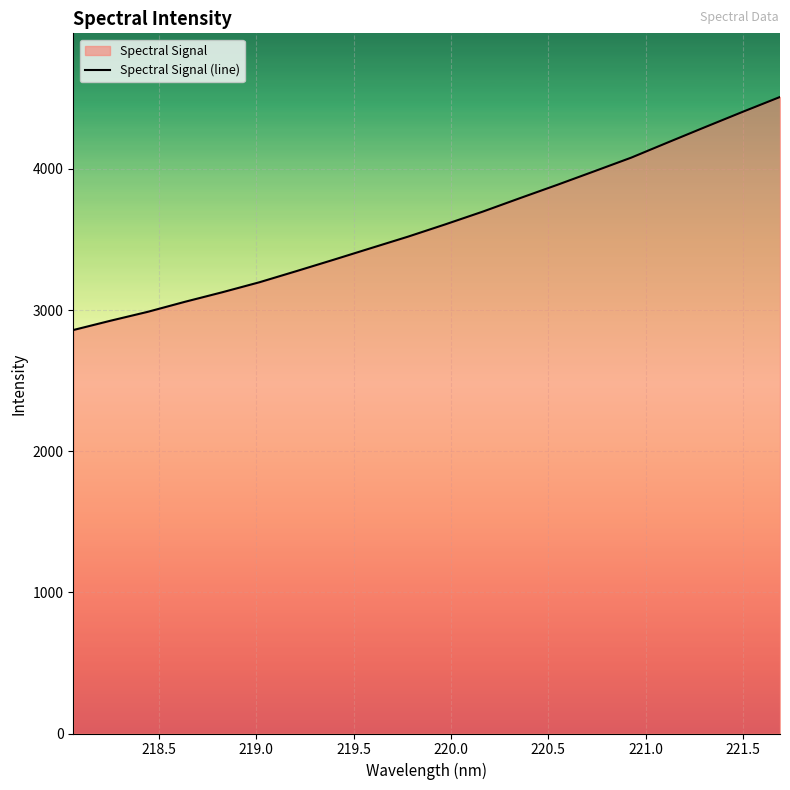

What is the smallest value displayed?

2858.9